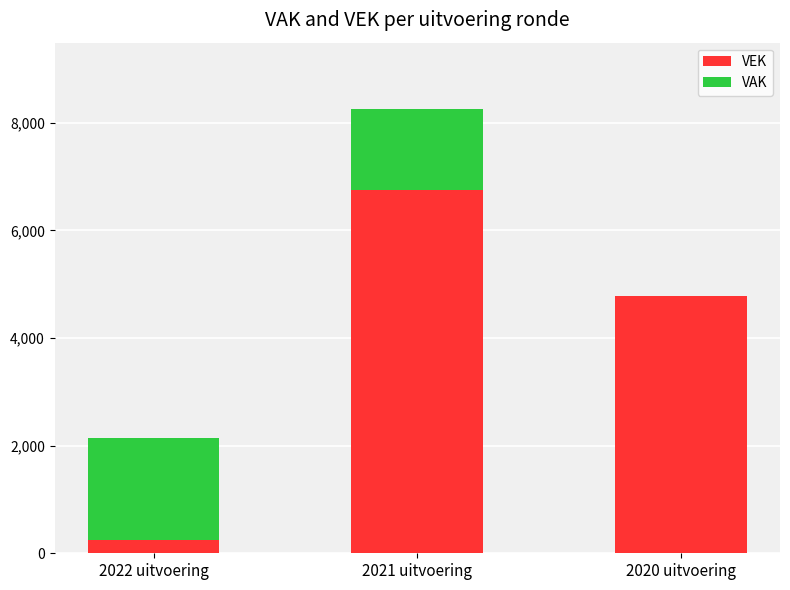

What is the total value across all series at 2021 uitvoering?

8250